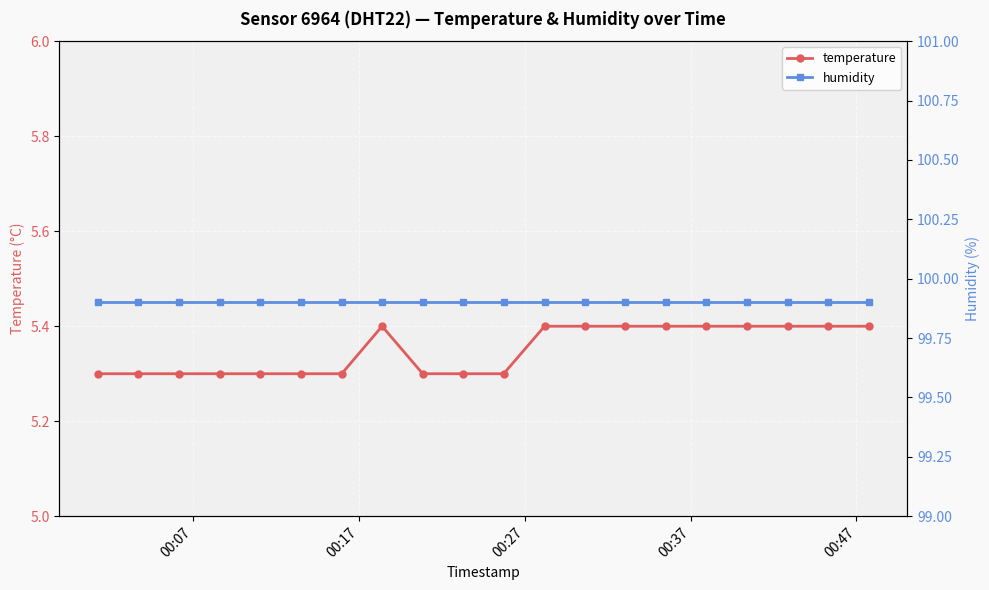

How many lines are shown in the chart?

2